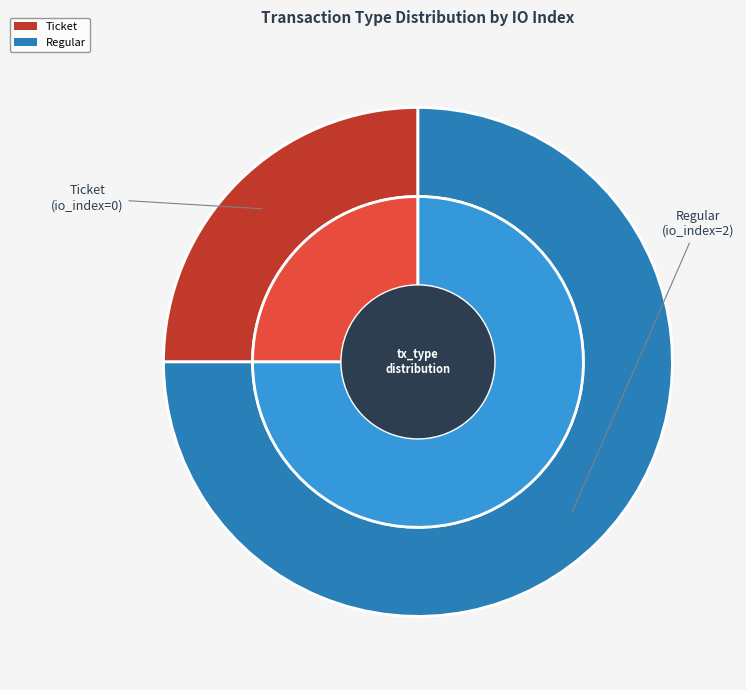

Does Ticket represent more than half of the total?

No